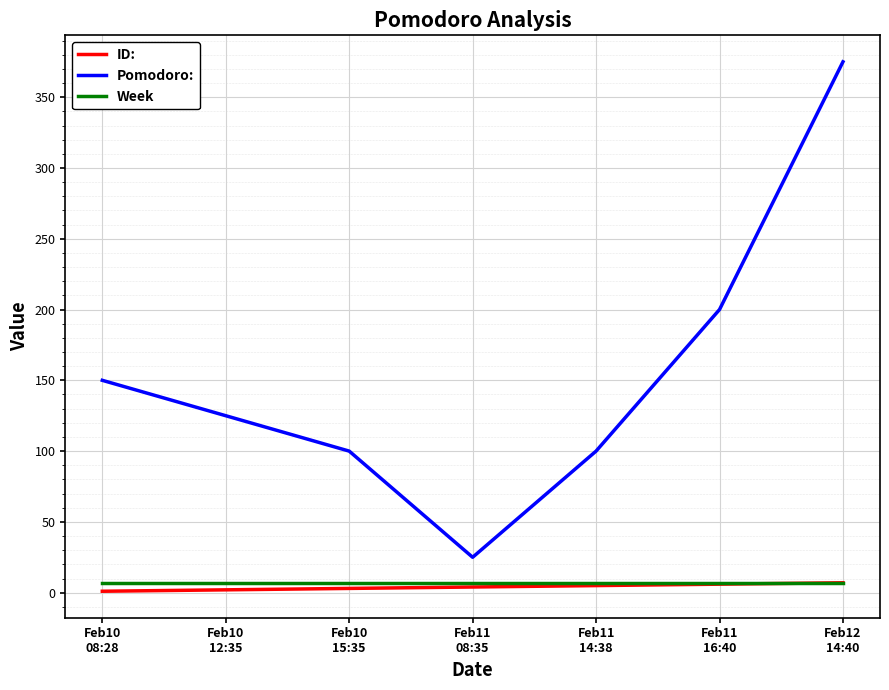

Which series has the widest spread of values?

Pomodoro: